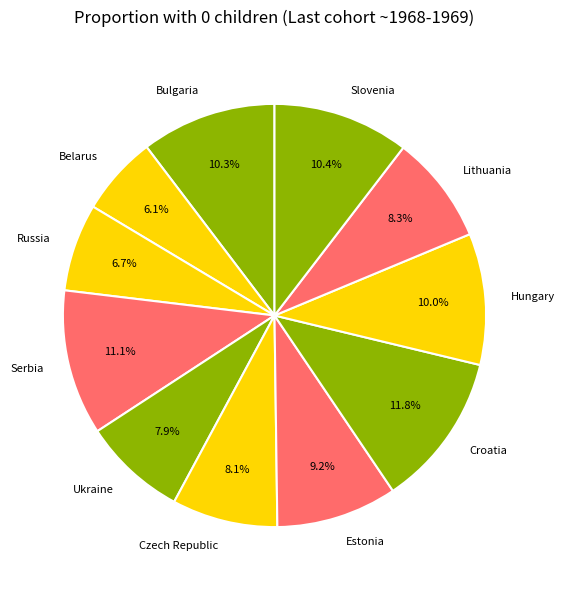

Which category has the biggest portion of the pie?

Croatia